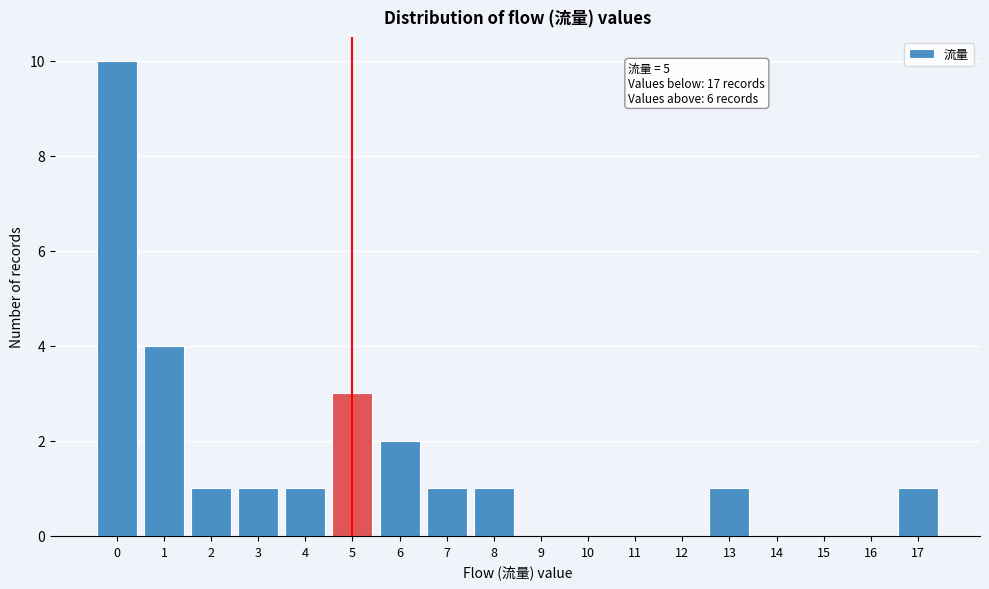

Reading left to right, transcribe all the data shown in this chart.

0=10	1=4	2=1	3=1	4=1	5=3	6=2	7=1	8=1	9=0	10=0	11=0	12=0	13=1	14=0	15=0	16=0	17=1